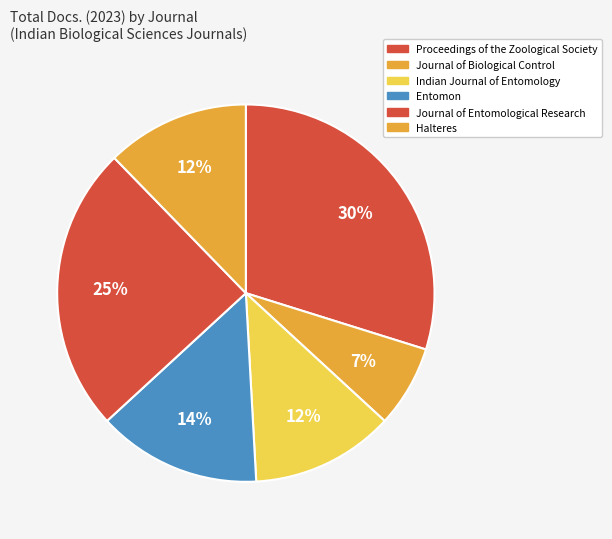

Count the number of slices in the pie.

6